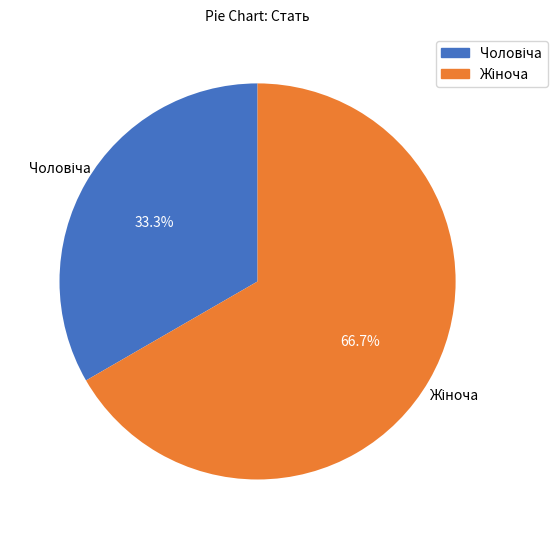

Is it true that Жіноча is 67% of the pie?

True